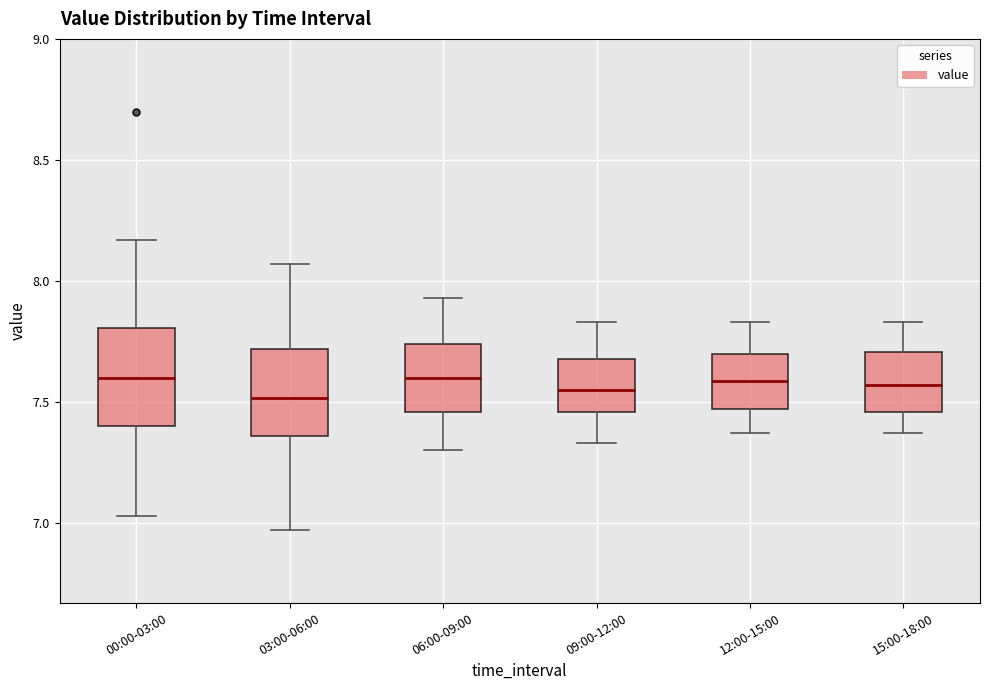

Reading left to right, transcribe this box plot: for each box, give where its median line is, the range the box spans, and where its two whiskers end, as read against the y-axis. The values are not printed on the chart, so give them approximately, as read against the axis.

00:00-03:00: median 7.60, box 7.40 to 7.80, whiskers 7.05 to 8.15
03:00-06:00: median 7.50, box 7.35 to 7.70, whiskers 6.95 to 8.05
06:00-09:00: median 7.60, box 7.45 to 7.75, whiskers 7.30 to 7.95
09:00-12:00: median 7.55, box 7.45 to 7.70, whiskers 7.35 to 7.85
12:00-15:00: median 7.60, box 7.45 to 7.70, whiskers 7.35 to 7.85
15:00-18:00: median 7.55, box 7.45 to 7.70, whiskers 7.35 to 7.85